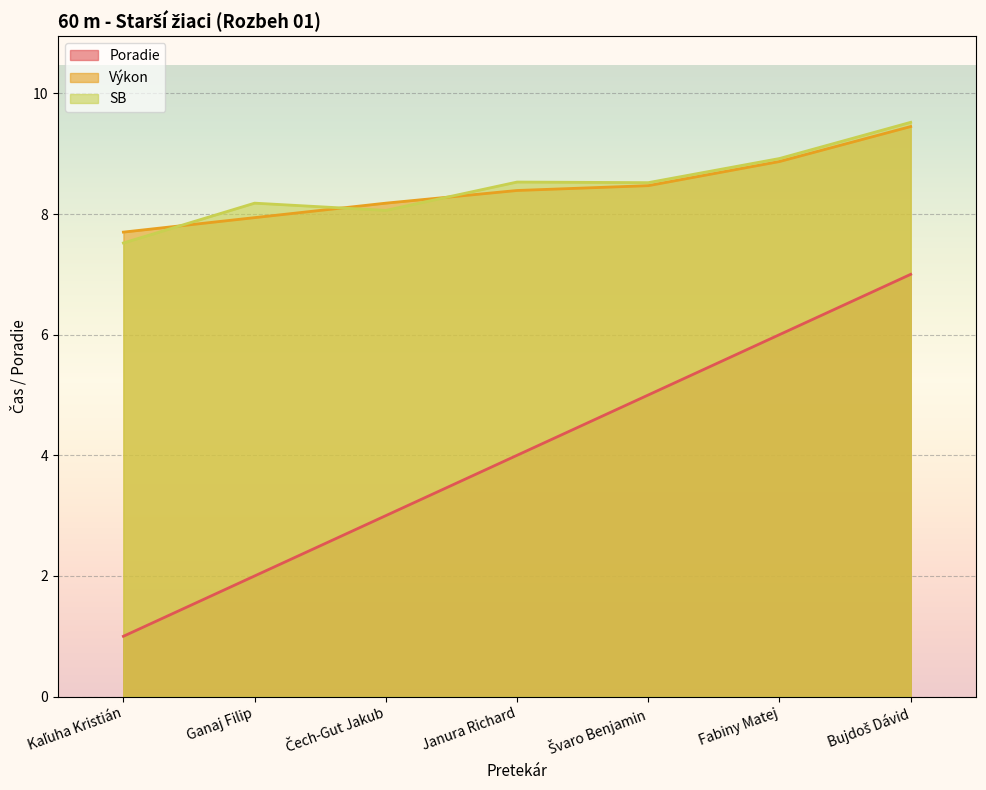

How many lines are shown in the chart?

3